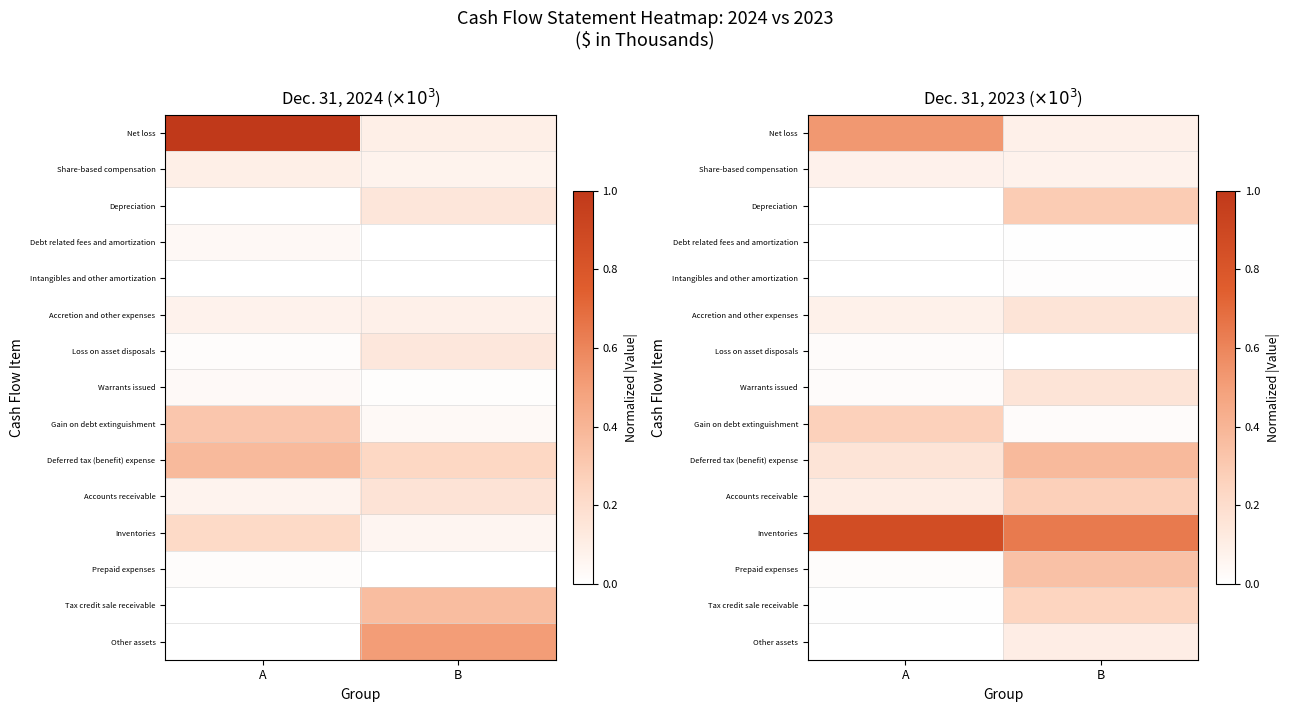

At which category is the sum across all series the highest?

B